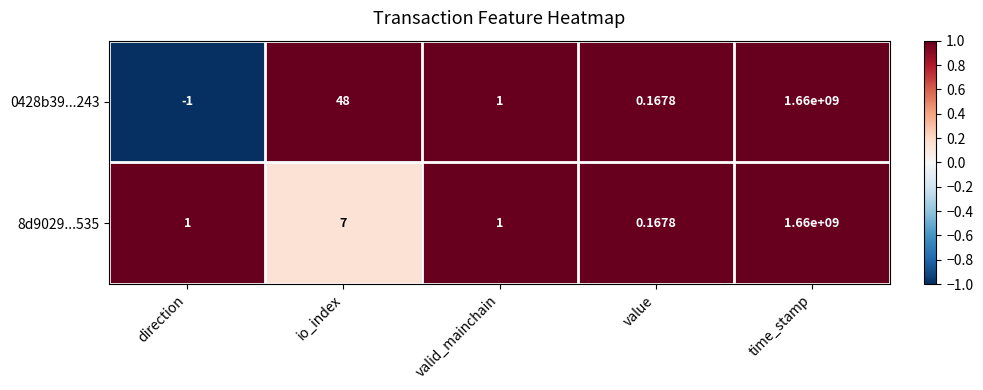

List the labels in order of 0428b39...243 value, largest first.

time_stamp, io_index, valid_mainchain, value, direction